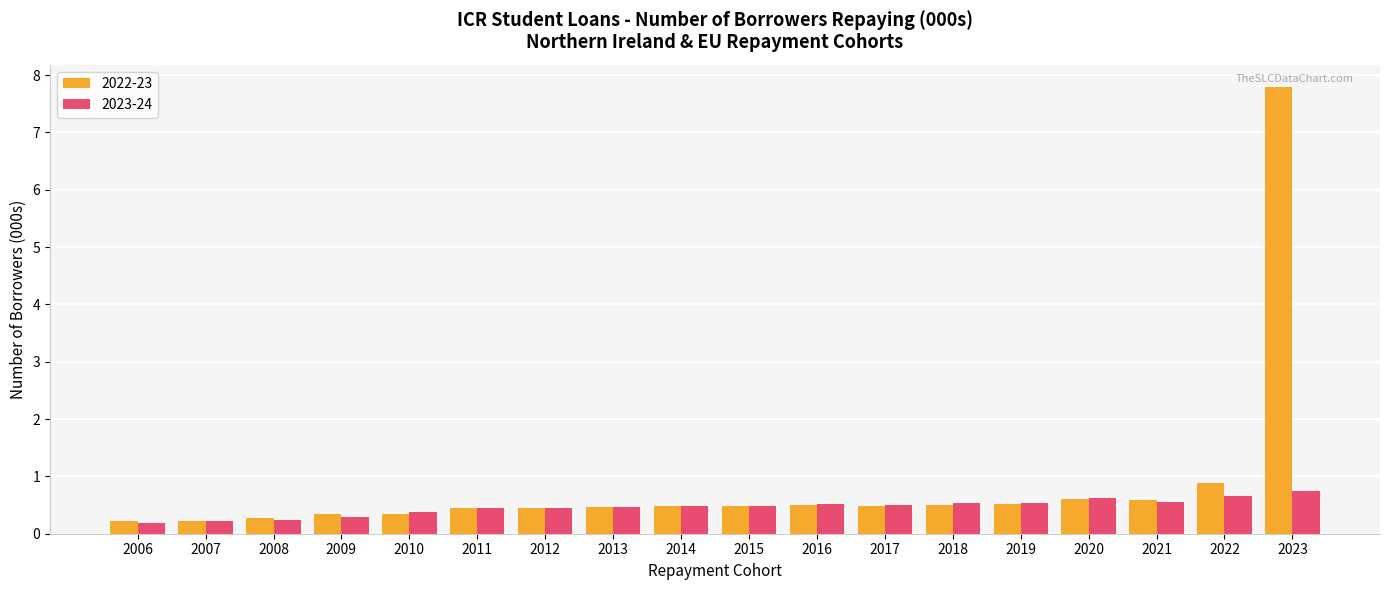

At which category does the chart reach its peak across all series?

2023